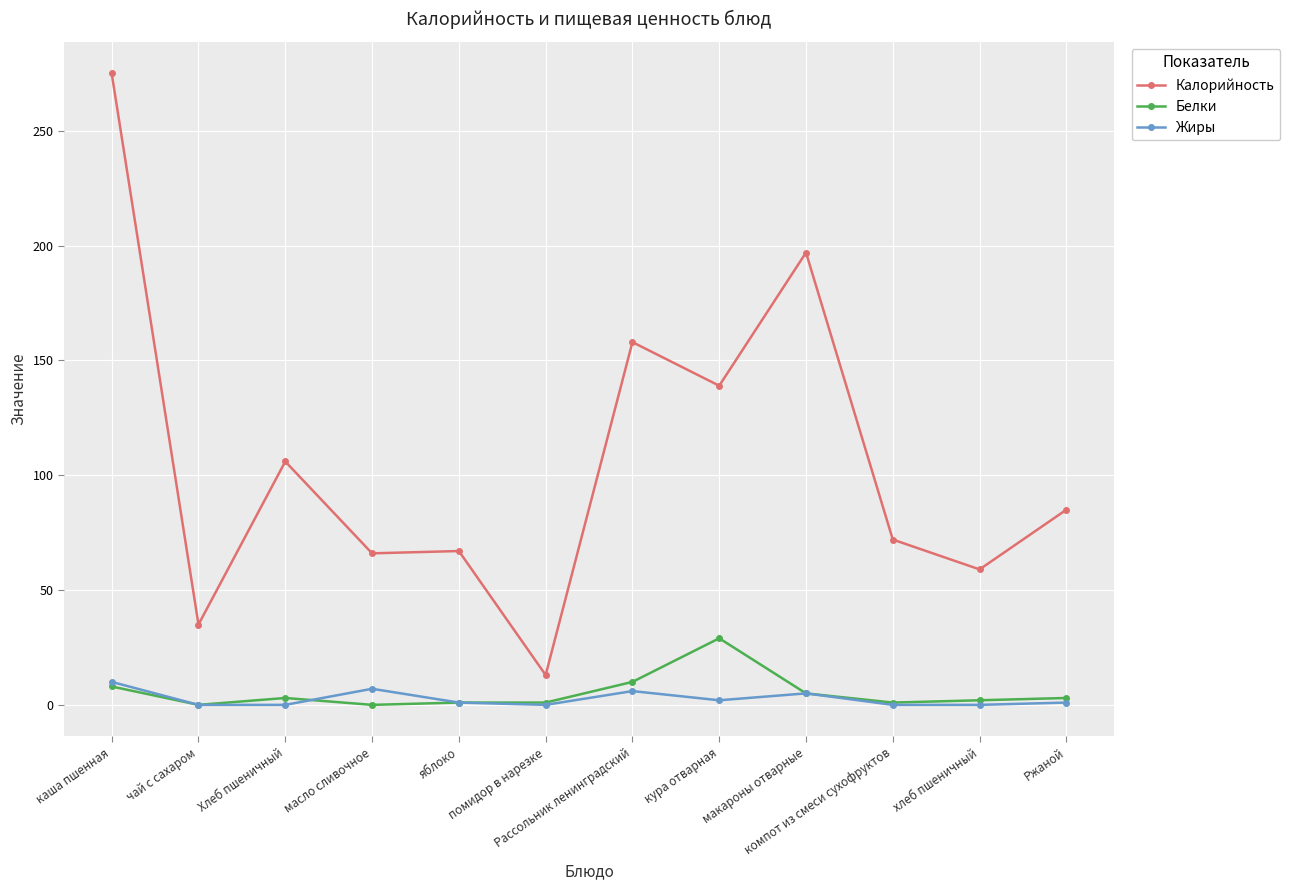

What is the greatest value displayed?

275